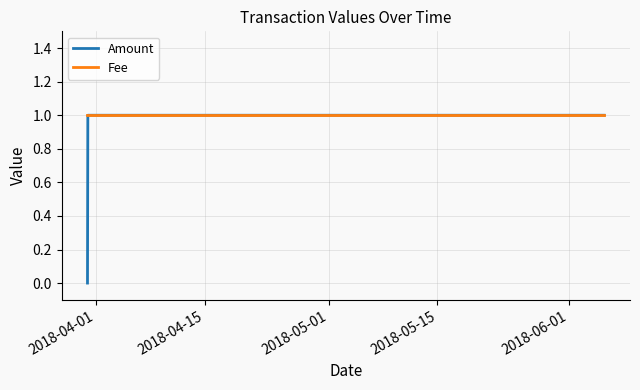

What is the sum of all Fee values?

4